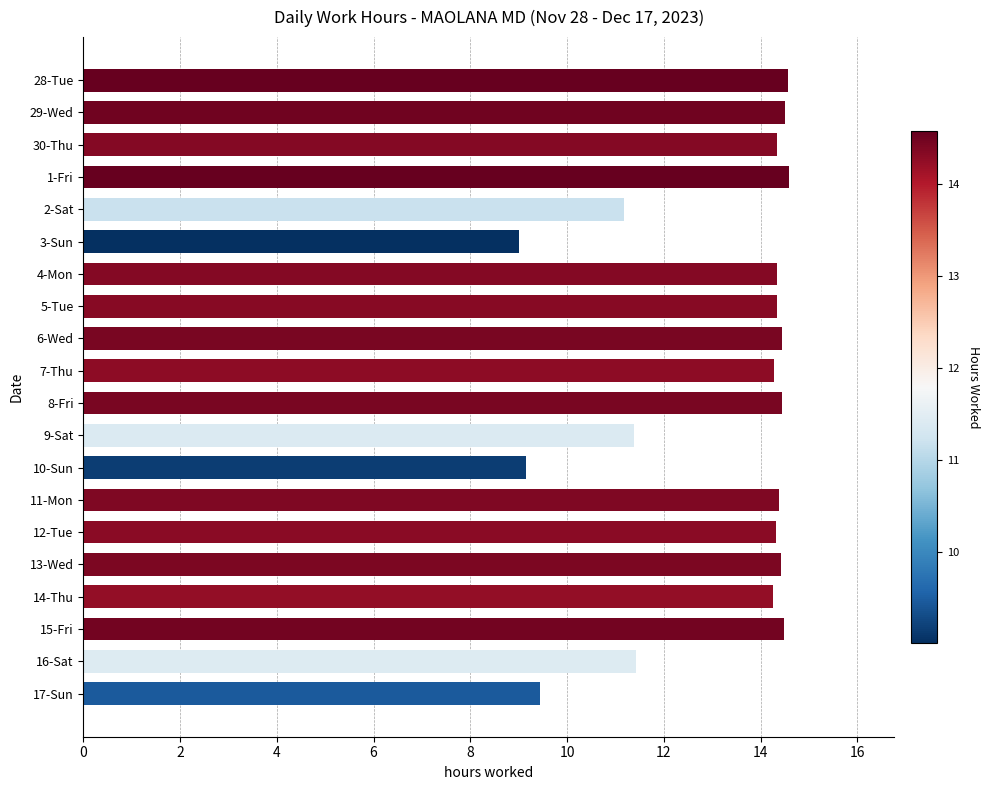

What is the sum of the values at 6-Wed and 11-Mon?

28.8